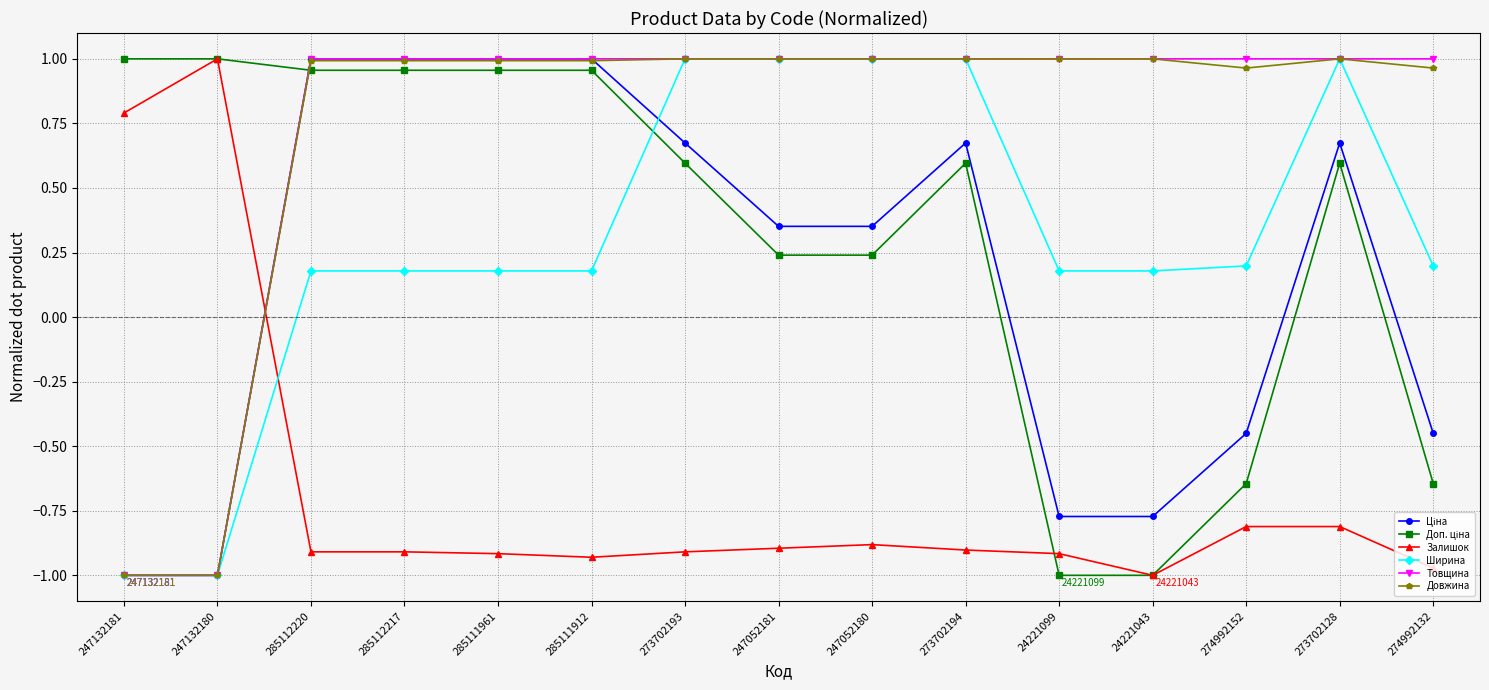

The value of Залишок at 247132180 is 1.4. True or false?

False